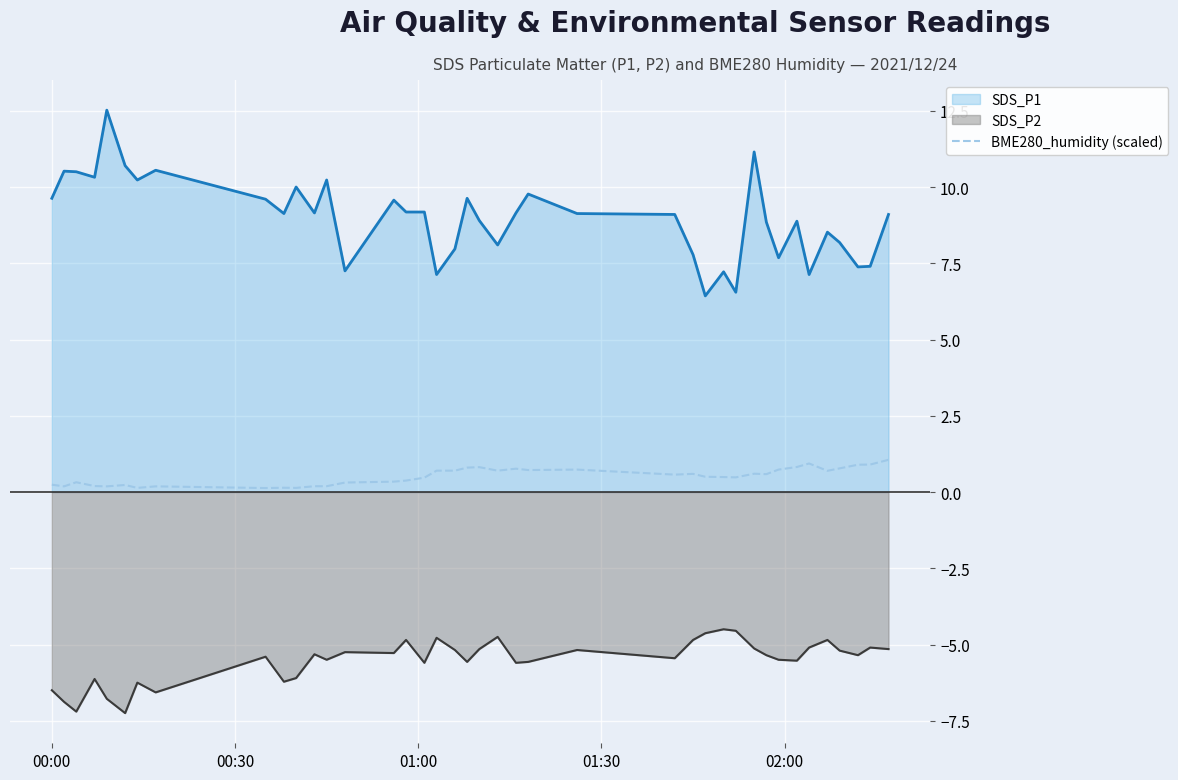

True or false: there are more than 0 points higher than both neighbors.

True